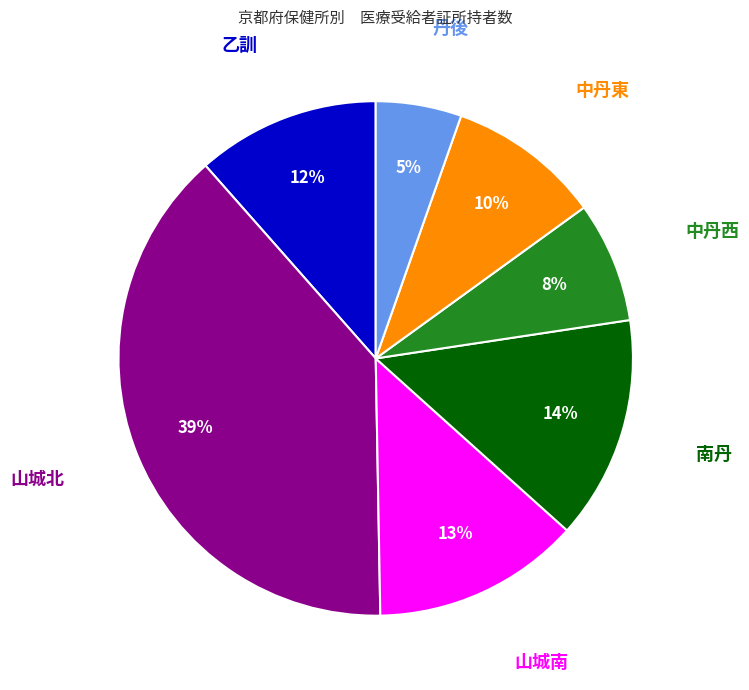

Is there any slice that represents more than half of the pie?

No